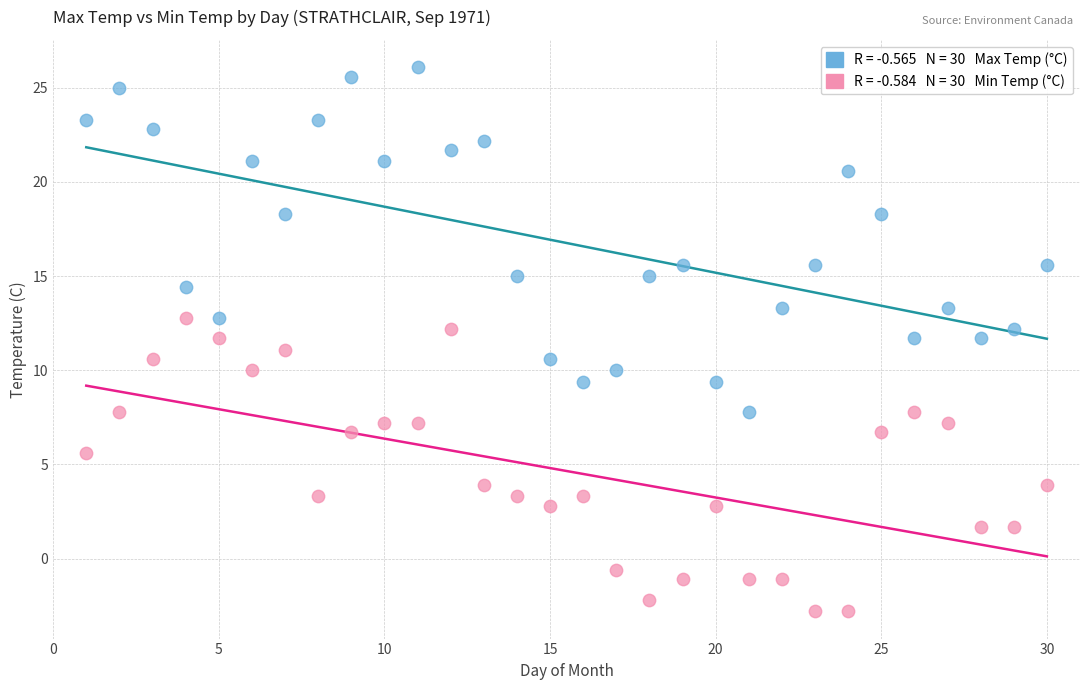

Across all data points, what is the range of Y values (max minus min)?

28.9